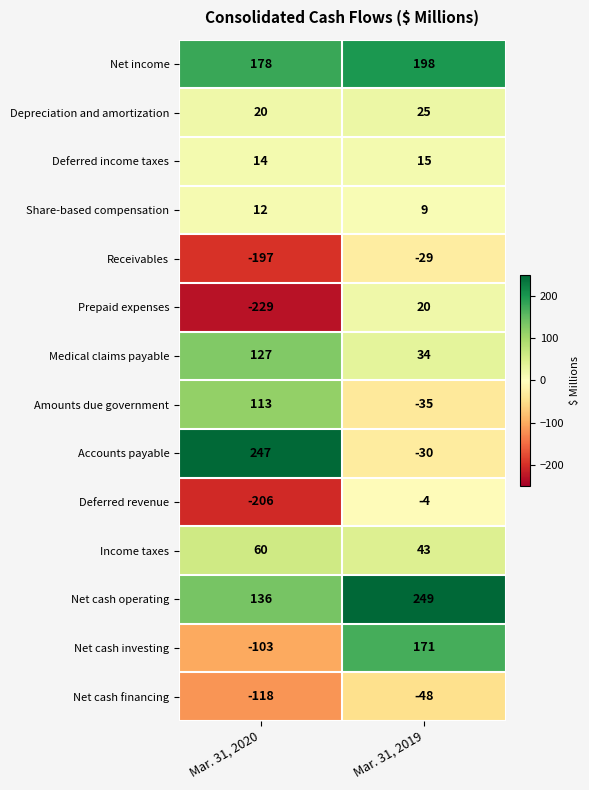

What is the difference between the maximum and minimum values in the Deferred revenue series?

202